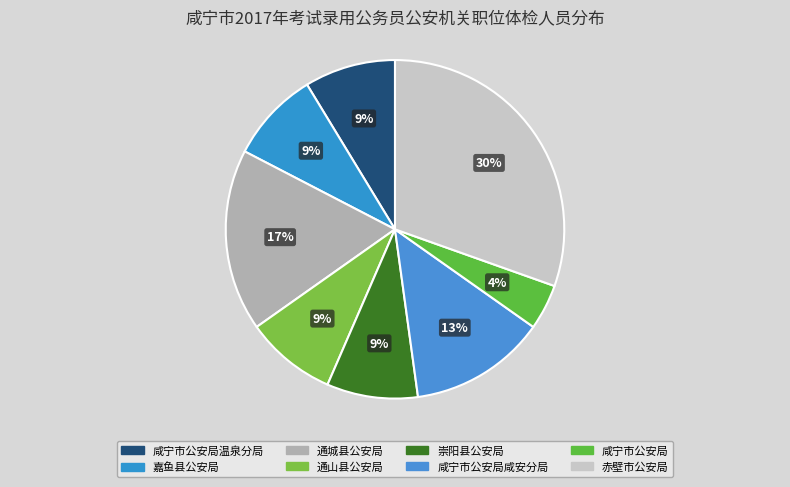

To the nearest percent, what is the difference between the largest and smallest slice percentages?

26%